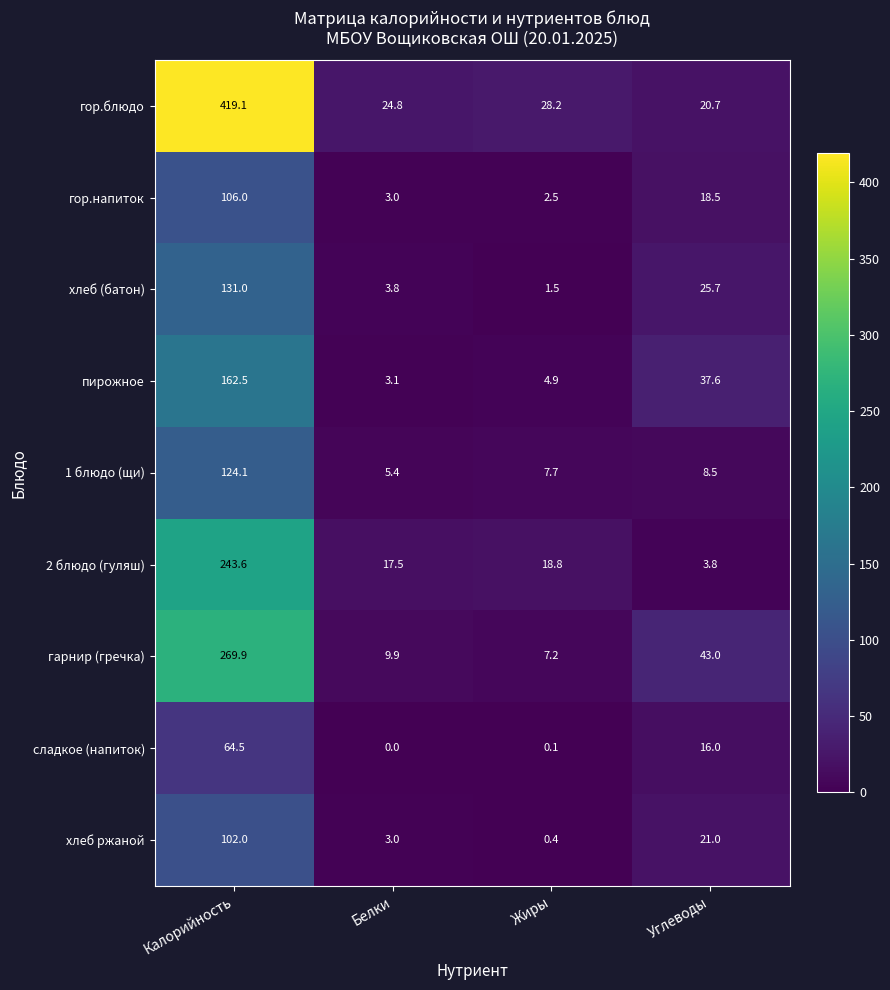

Is it true that хлеб (батон) equals 2.3 at Жиры?

False